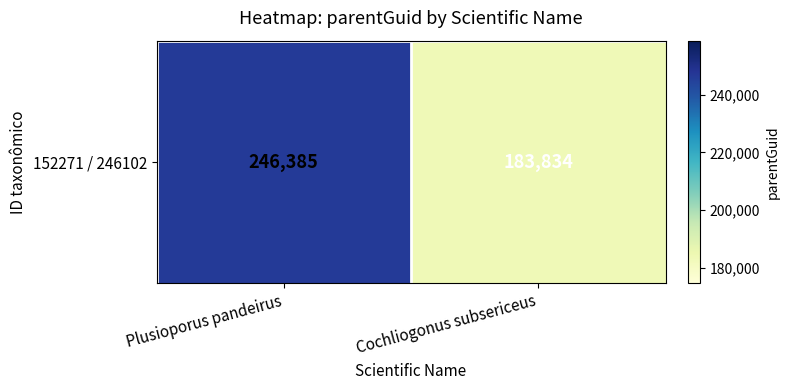

True or false: the data shows 246385 at Plusioporus pandeirus.

True